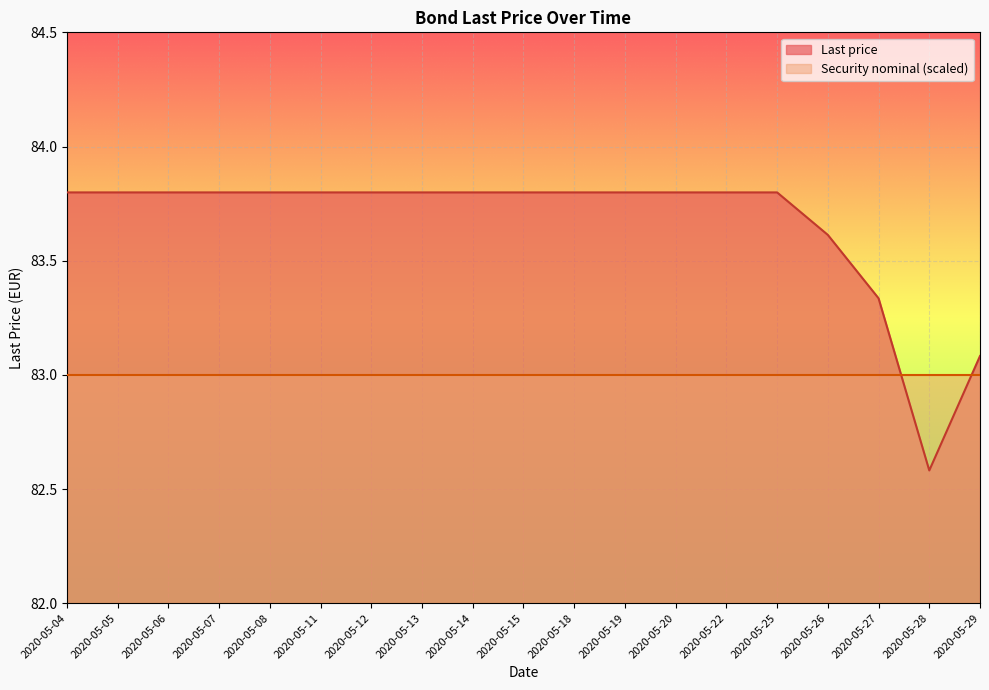

List the labels in order of value, smallest first.

2020-05-28, 2020-05-29, 2020-05-27, 2020-05-26, 2020-05-04, 2020-05-05, 2020-05-06, 2020-05-07, 2020-05-08, 2020-05-11, 2020-05-12, 2020-05-13, 2020-05-14, 2020-05-15, 2020-05-18, 2020-05-19, 2020-05-20, 2020-05-22, 2020-05-25